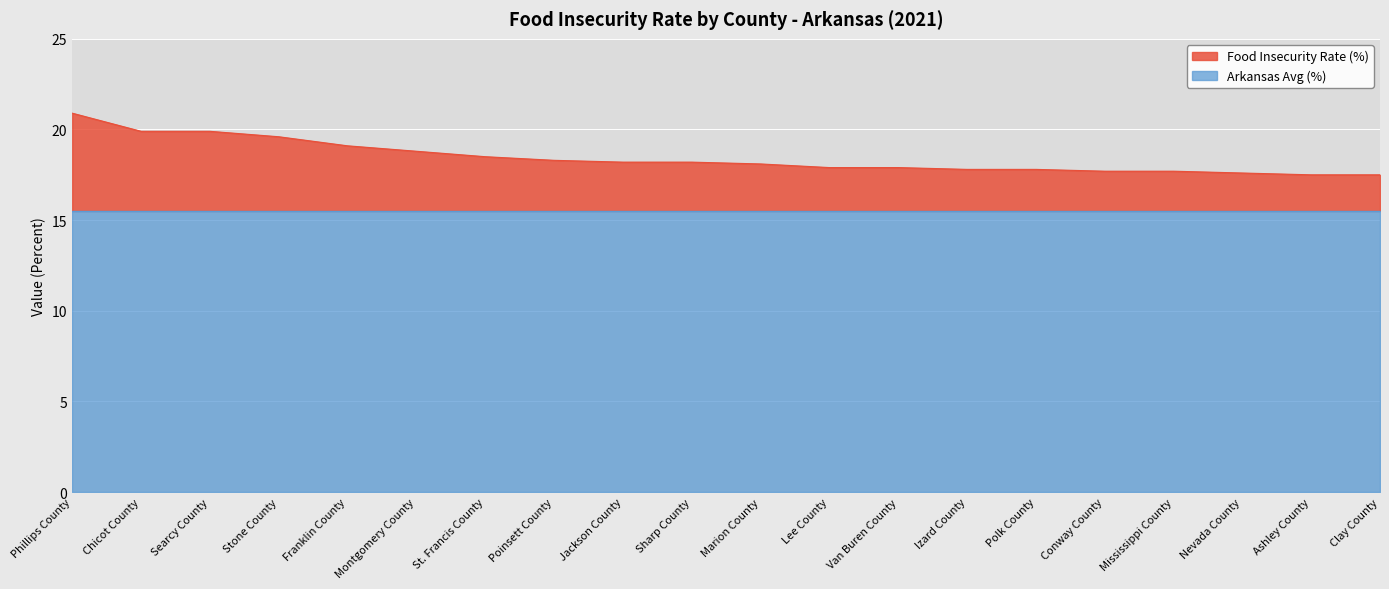

What is the label of the 5th point from the left?

Franklin County